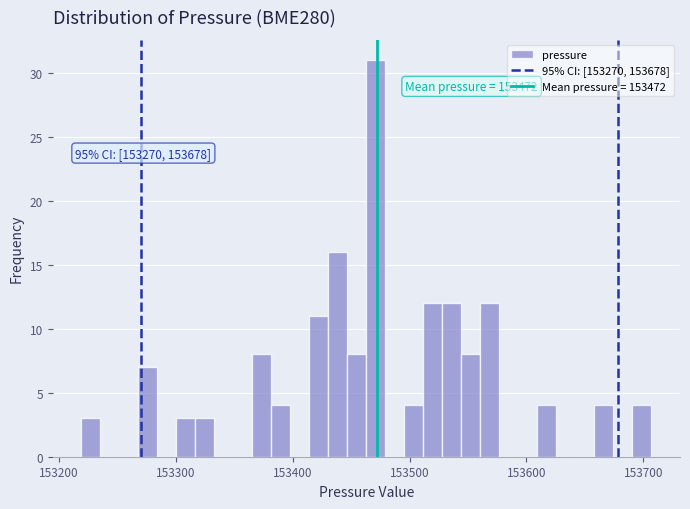

Around what value on the x-axis is the tallest bar? Give the approximate position of its centre, as read against the axis.

153470